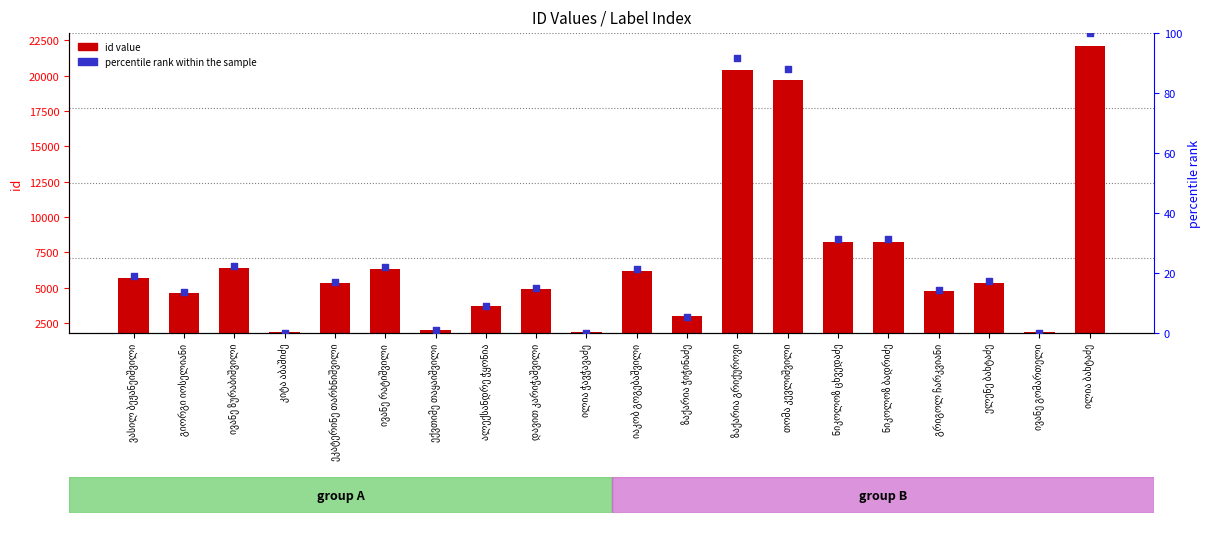

Which series contains the lowest Y value?

percentile rank